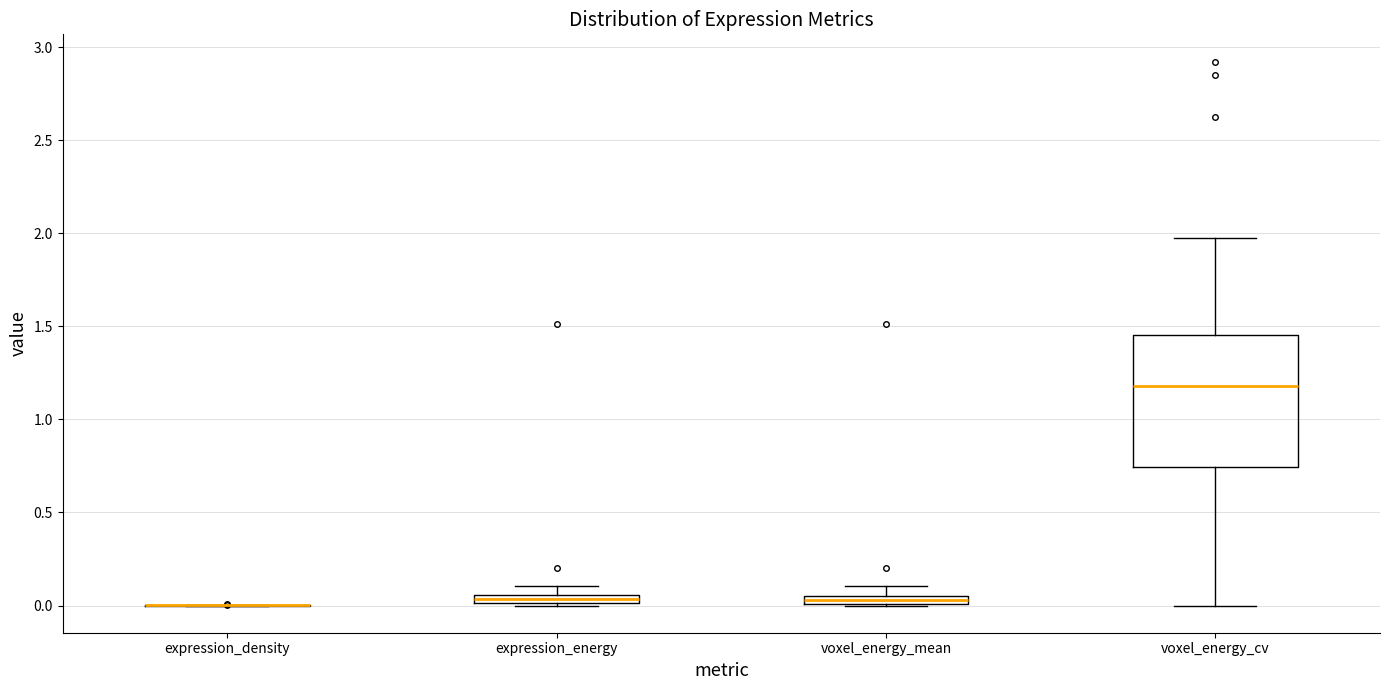

Where is the lower edge of the box for voxel_energy_mean on the y-axis? The values are not printed on the chart, so give them approximately, as read against the axis.

0.00